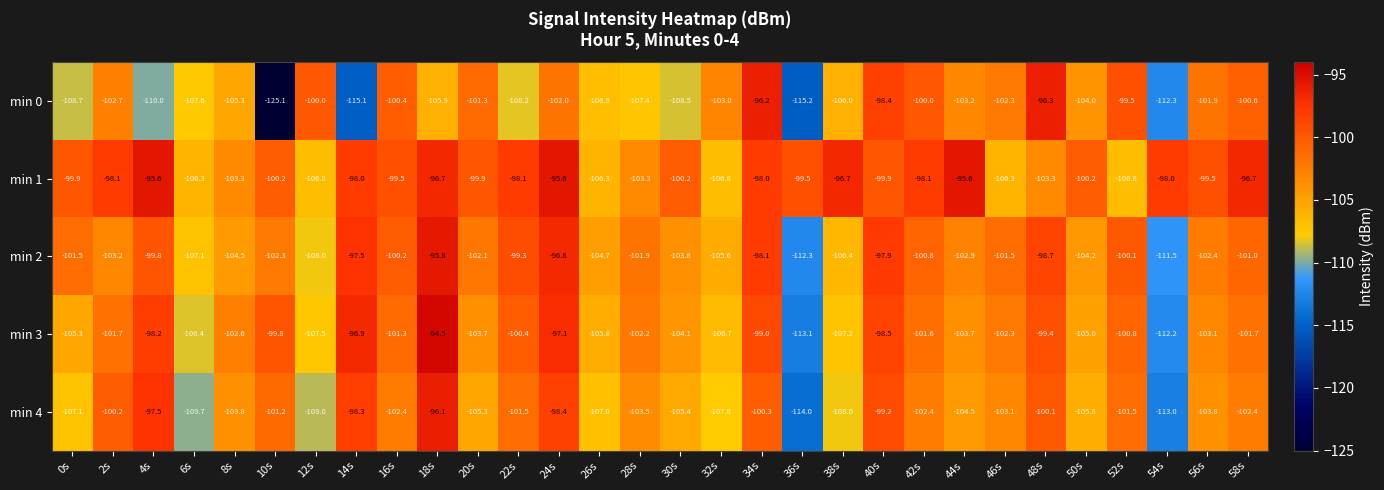

Rank the series at 14s from highest to lowest value.

min 3, min 2, min 1, min 4, min 0